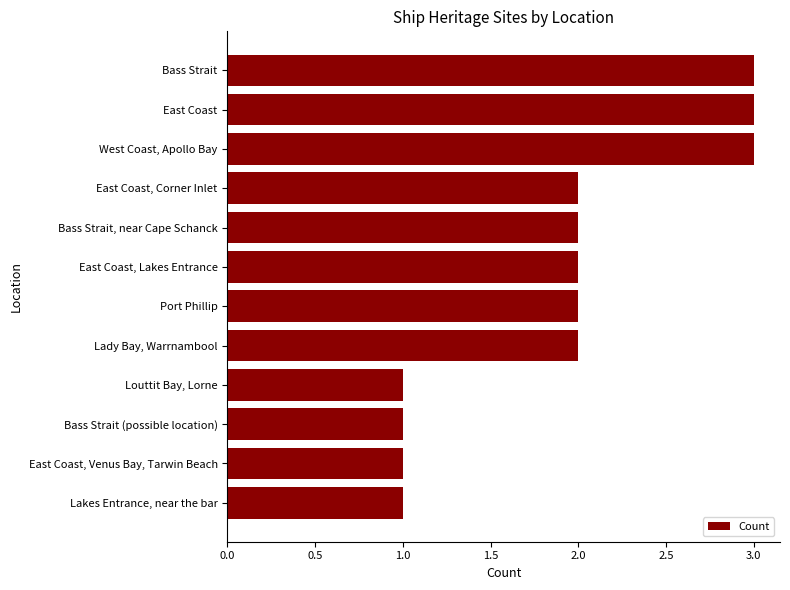

Is it true that the value at Lady Bay, Warrnambool is 1?

False